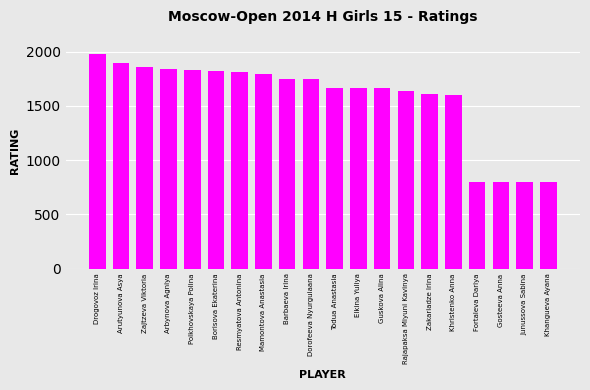

What is the sum of the values at Fortaleva Dariya and Resmyatova Antonina?

2607